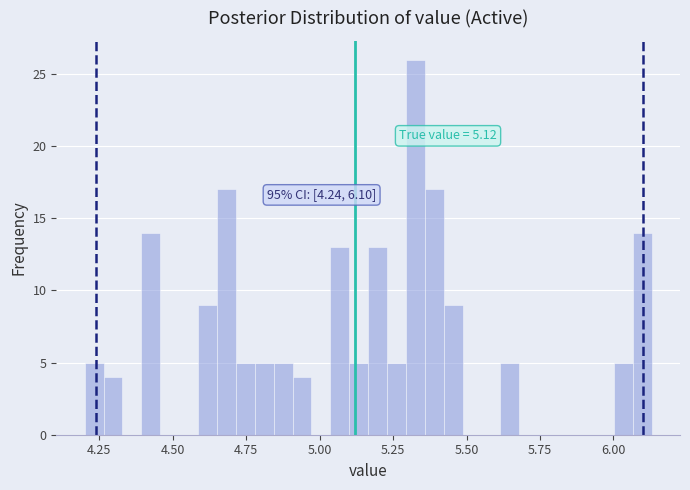

Read against the x-axis, roughly where is the centre of the tallest bar?

5.35